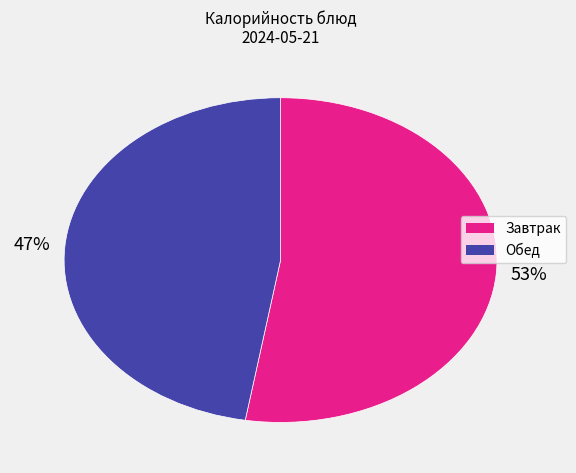

To the nearest percent, what is the average slice percentage?

50%